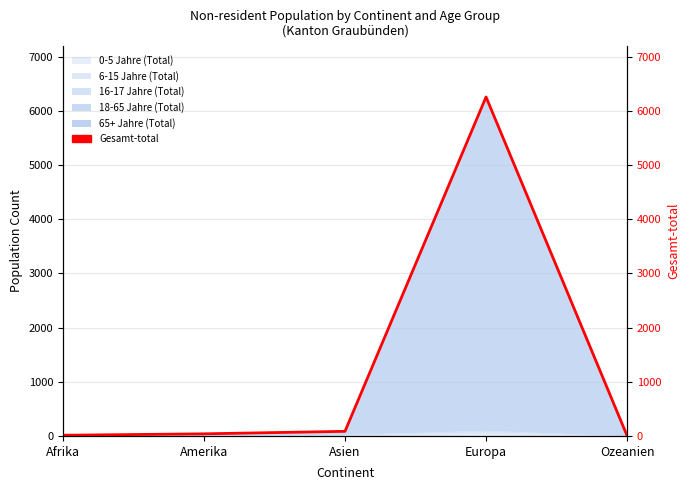

List the labels in order of value, smallest first.

Ozeanien, Afrika, Amerika, Asien, Europa